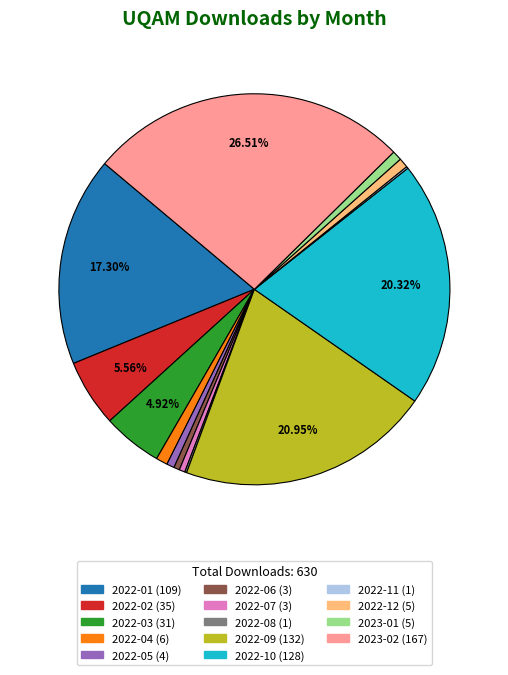

Does any single category account for the majority?

No